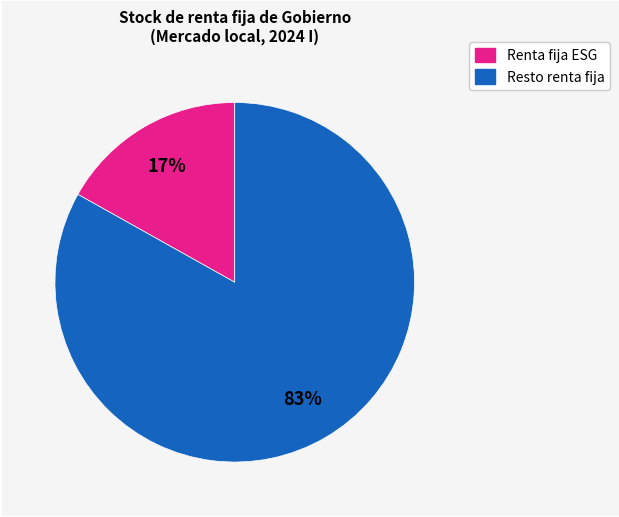

Which slice is the smallest?

Renta fija ESG